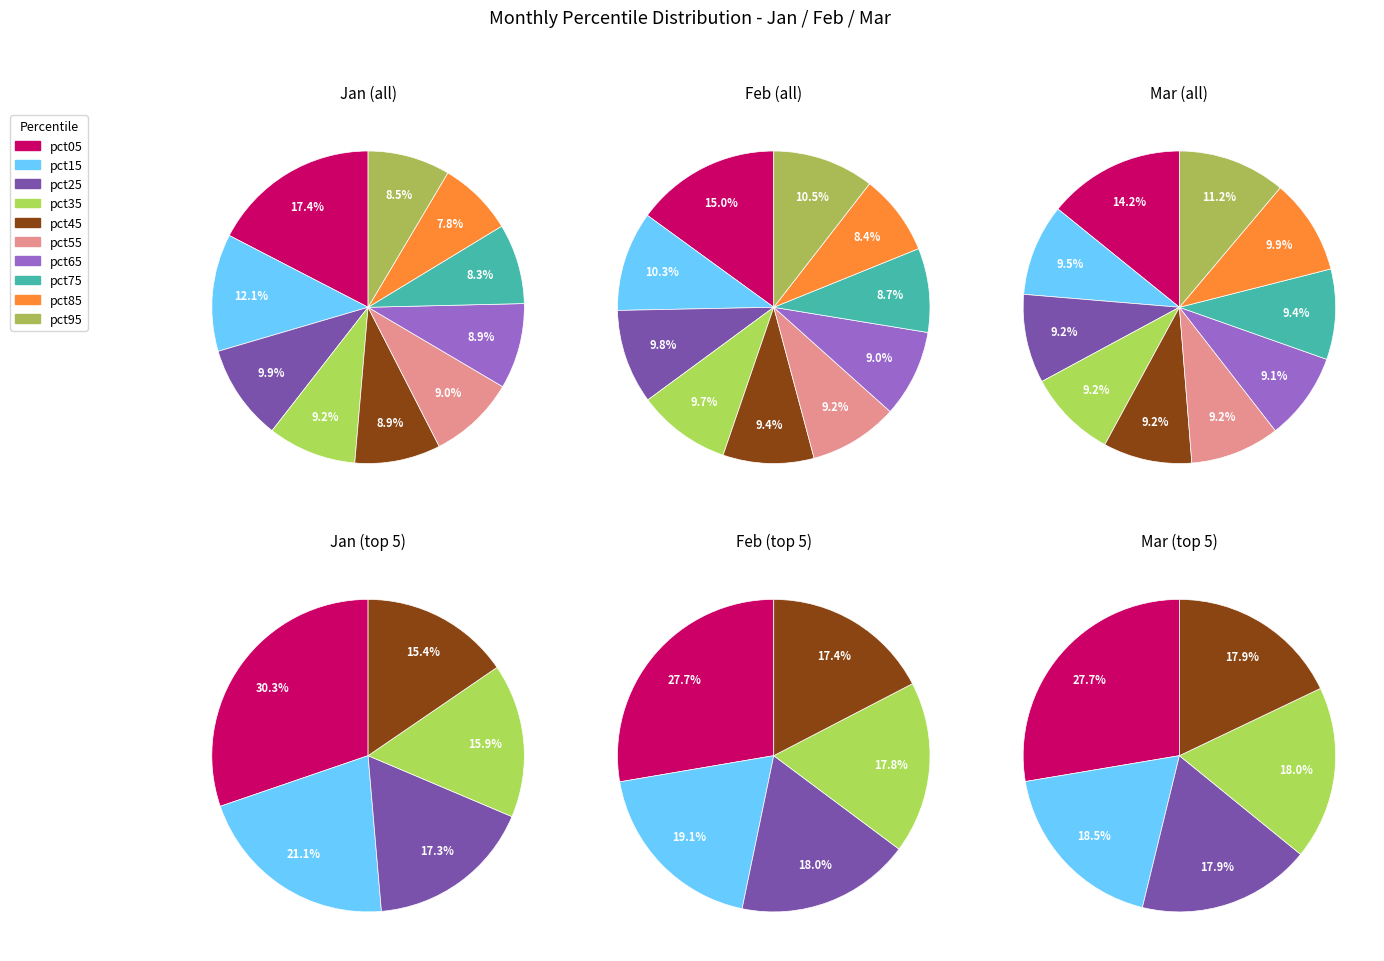

Do pct85 and pct05 together represent more than half of the pie?

No